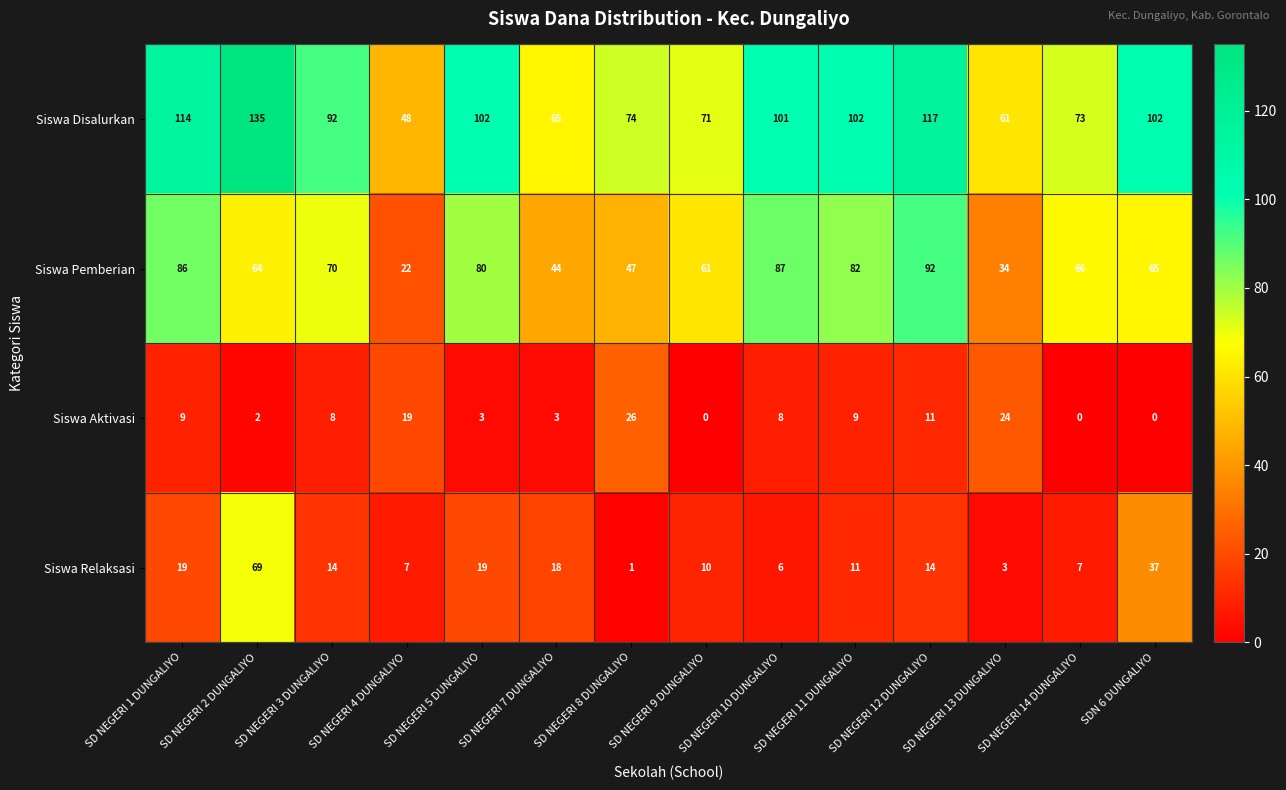

What is the sum of the Siswa Pemberian values at SDN 6 DUNGALIYO and SD NEGERI 3 DUNGALIYO?

135